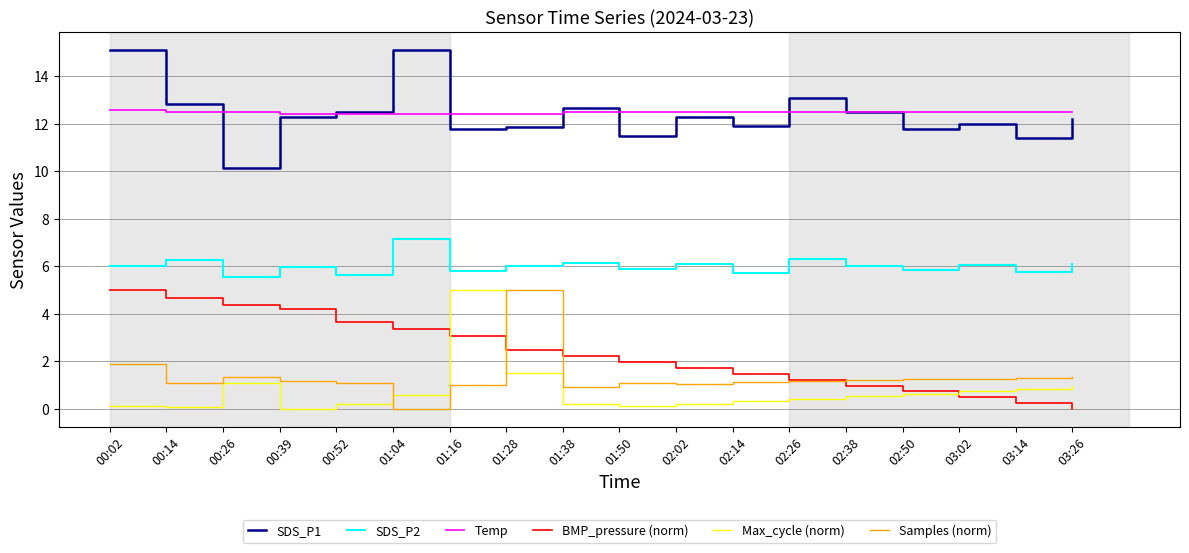

True or false: SDS_P1 and Max_cycle (norm) intersect in this chart.

False